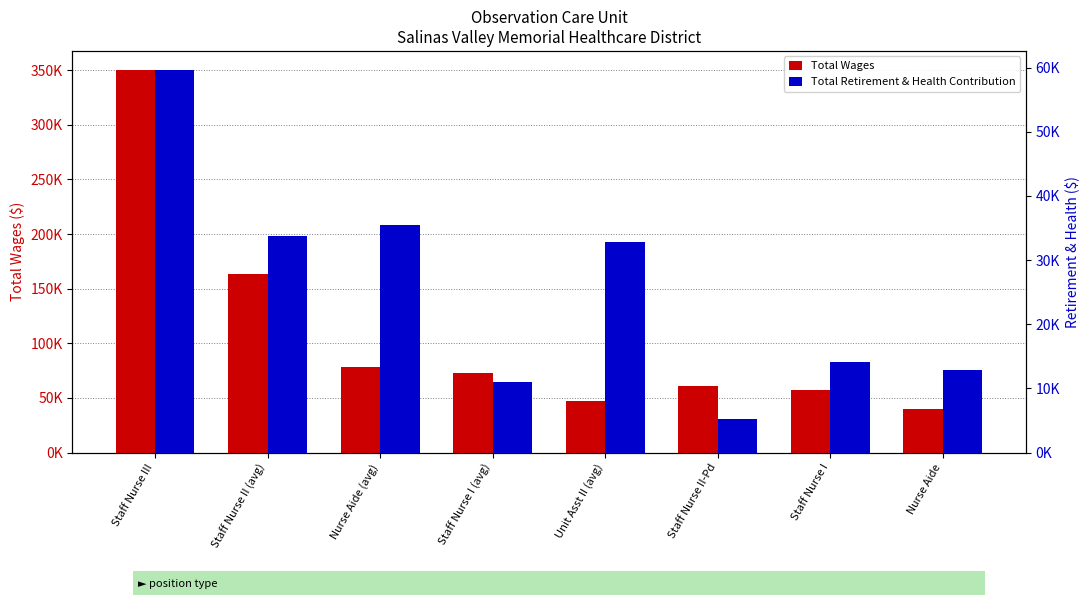

Rank the series by their maximum value, from highest to lowest.

Total Wages, Total Retirement & Health Contribution